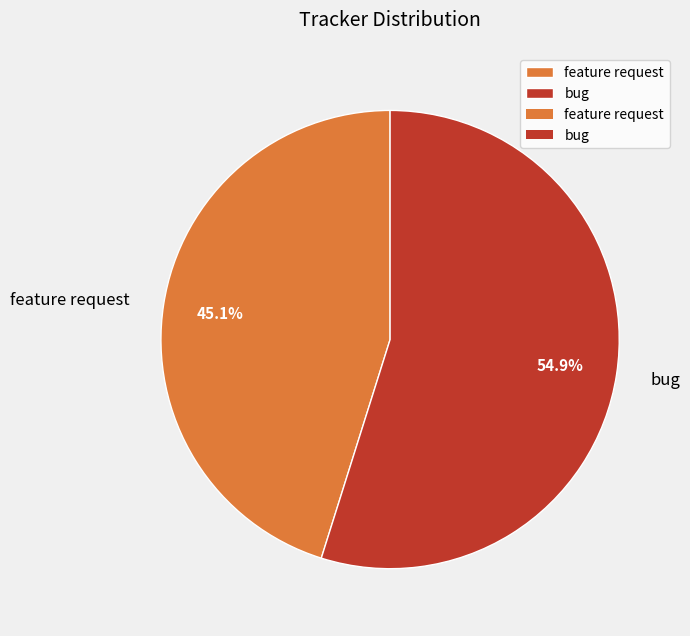

Is there any slice that represents more than half of the pie?

Yes